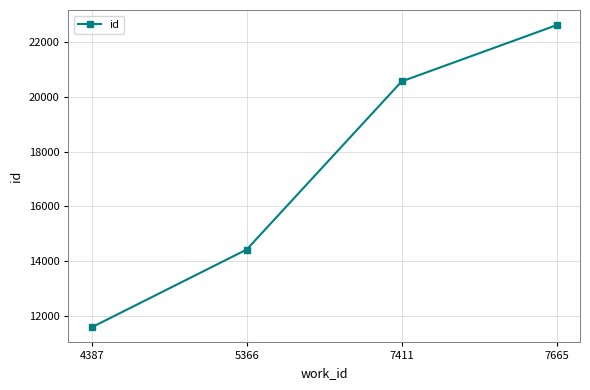

The value at 7411 is 20571. True or false?

True